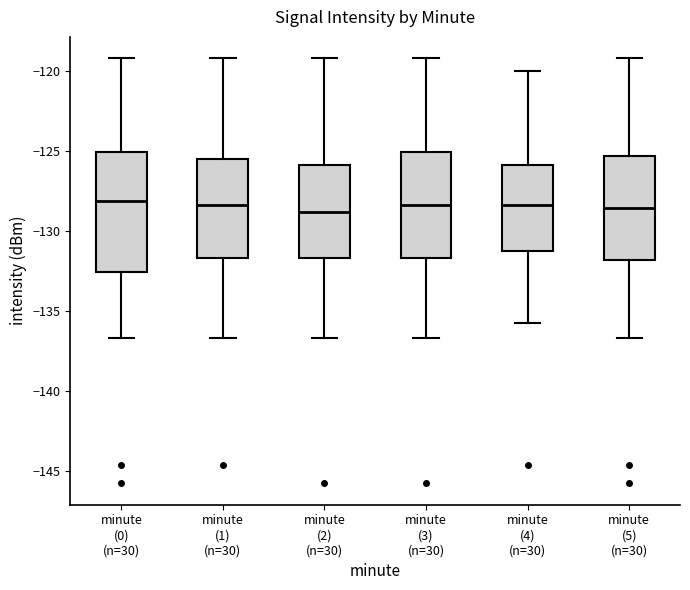

Comparing the boxes themselves (not the whiskers), which one is the tallest?

minute (0) (n=30)